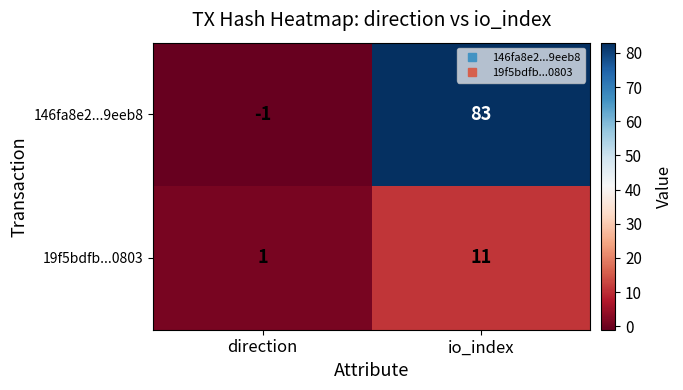

Which series has the widest spread of values?

146fa8e2...9eeb8